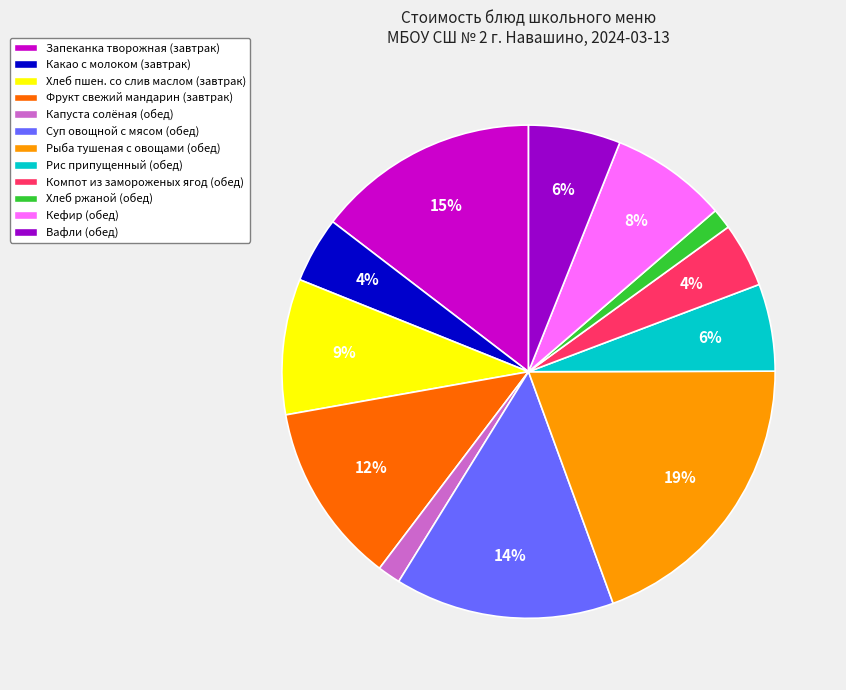

Which has a higher value, Суп овощной с мясом (обед) or Рыба тушеная с овощами (обед)?

Рыба тушеная с овощами (обед)